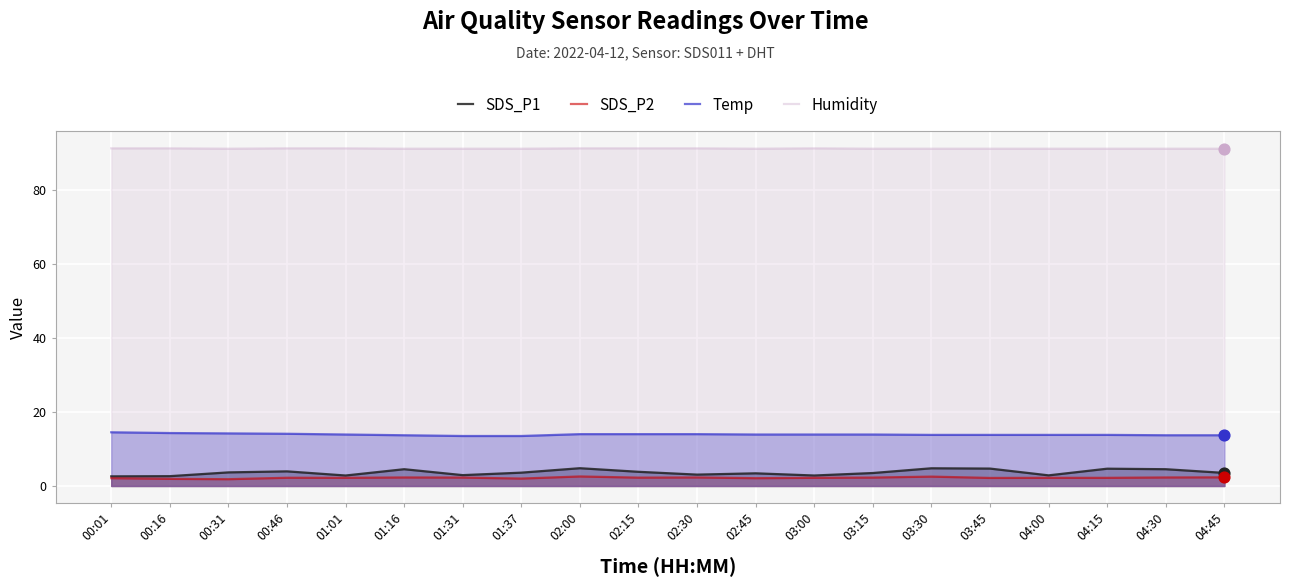

What is the total value across all series at 01:37?

110.2